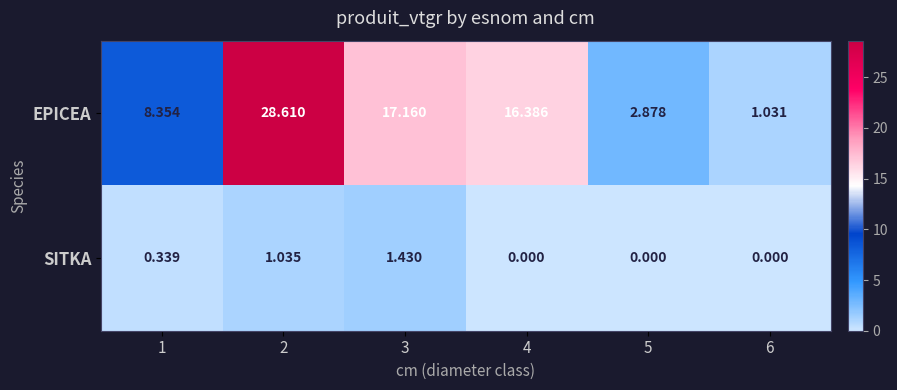

Rank the series at 5 from highest to lowest value.

EPICEA, SITKA